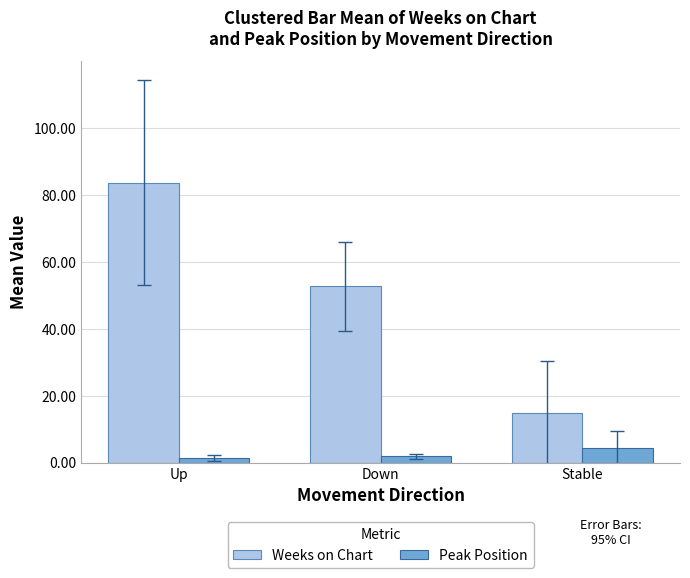

What is the average value of the Weeks on Chart series?

50.3